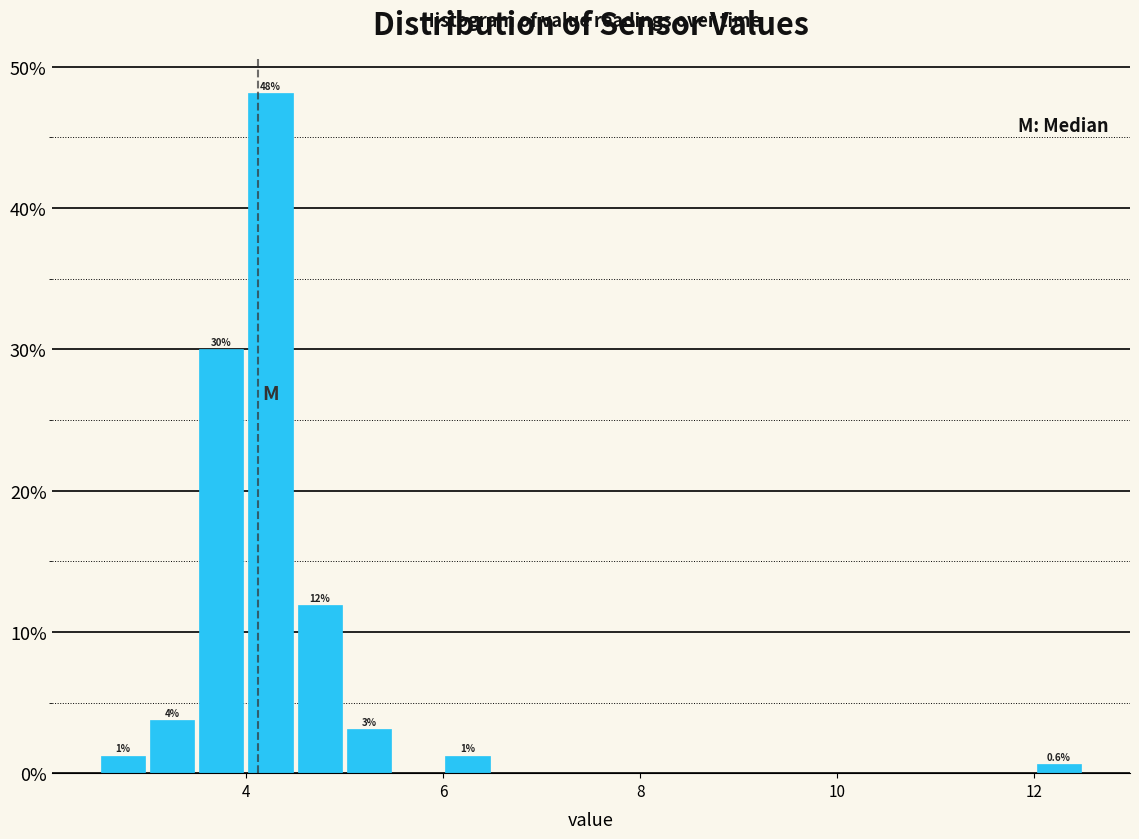

Around what value on the x-axis is the tallest bar? Give the approximate position of its centre, as read against the axis.

4.2